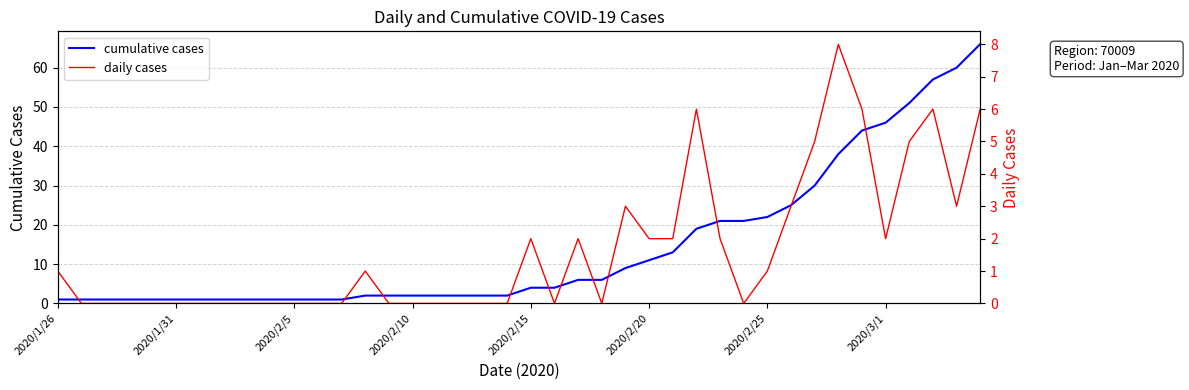

At how many categories does at least one series exceed 47?

4